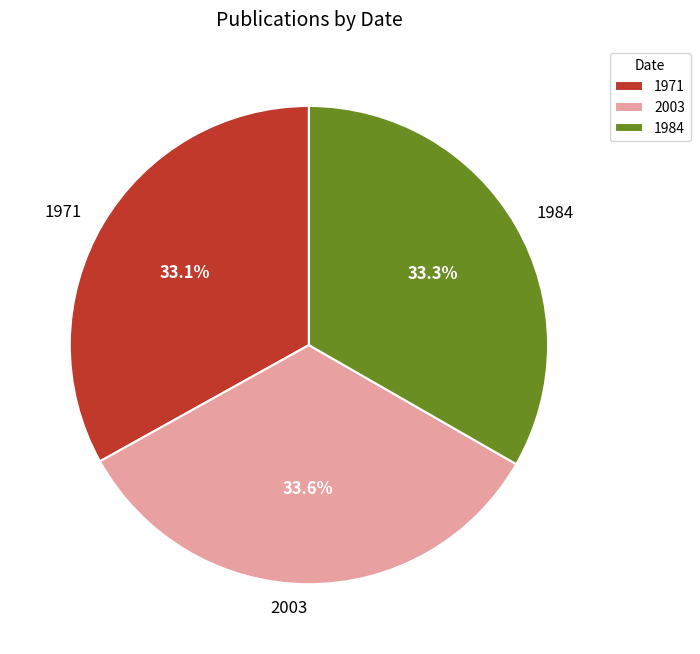

True or false: 2003 accounts for 40% of the total.

False